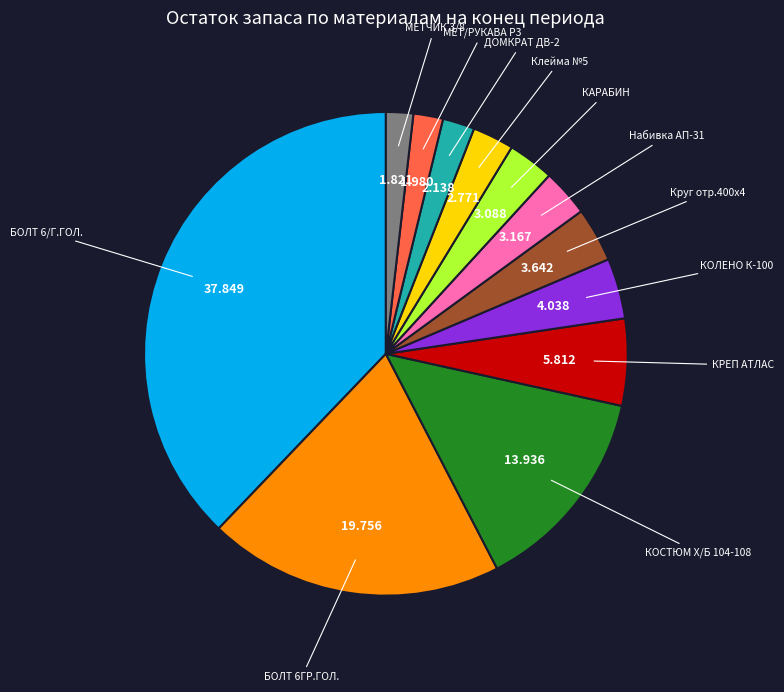

Does any single category account for the majority?

No